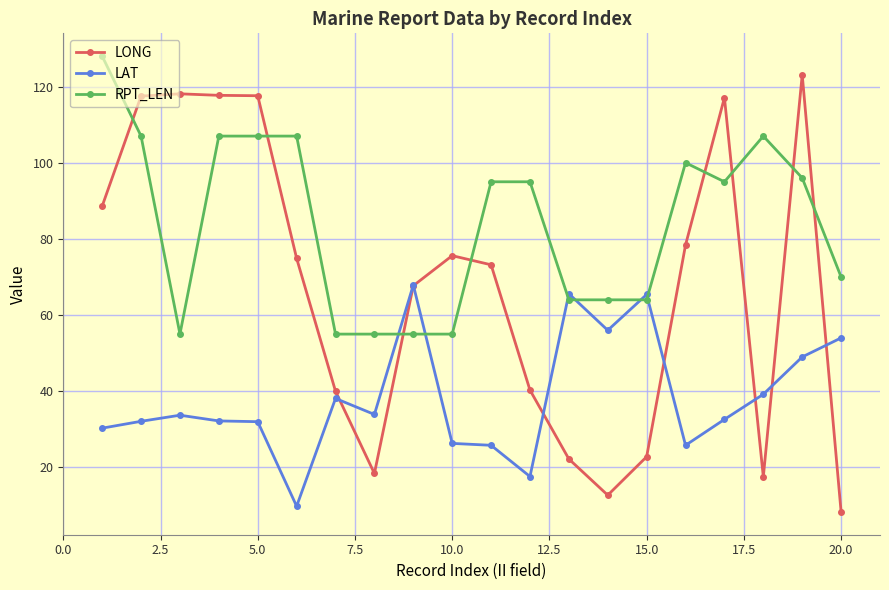

What is the smallest value displayed?

8.3